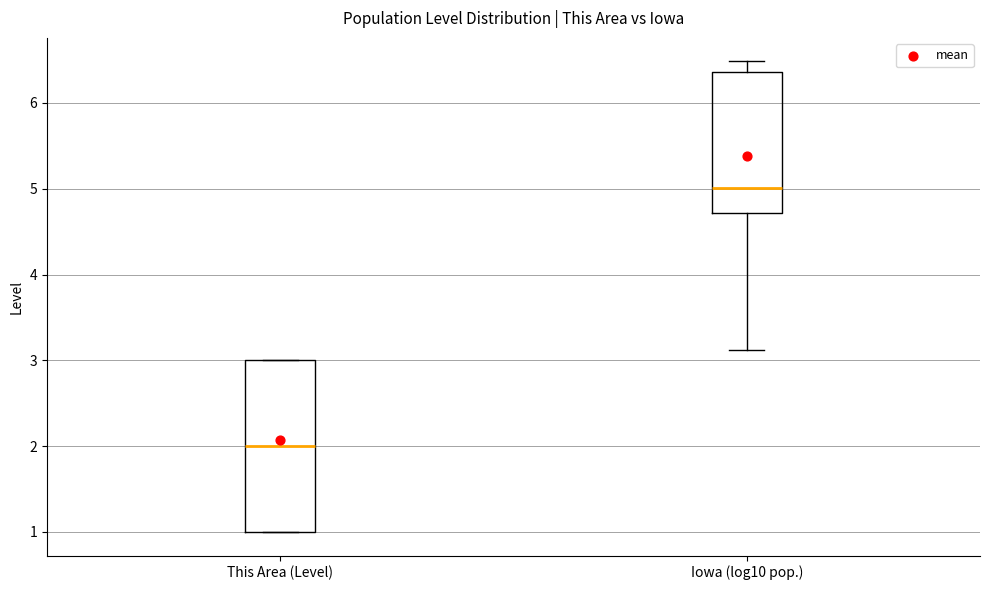

Where is the lower edge of the box for Iowa (log10 pop.) on the y-axis? The values are not printed on the chart, so give them approximately, as read against the axis.

4.7